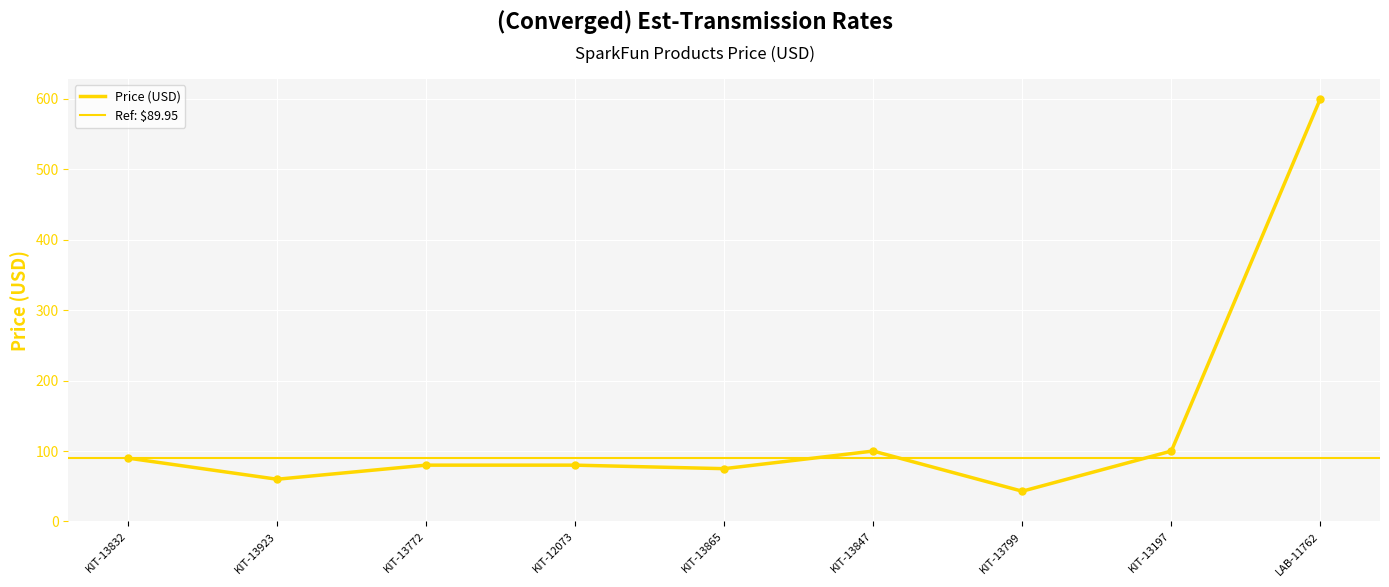

What is the change in value from KIT-13832 to KIT-13772?

-10.0